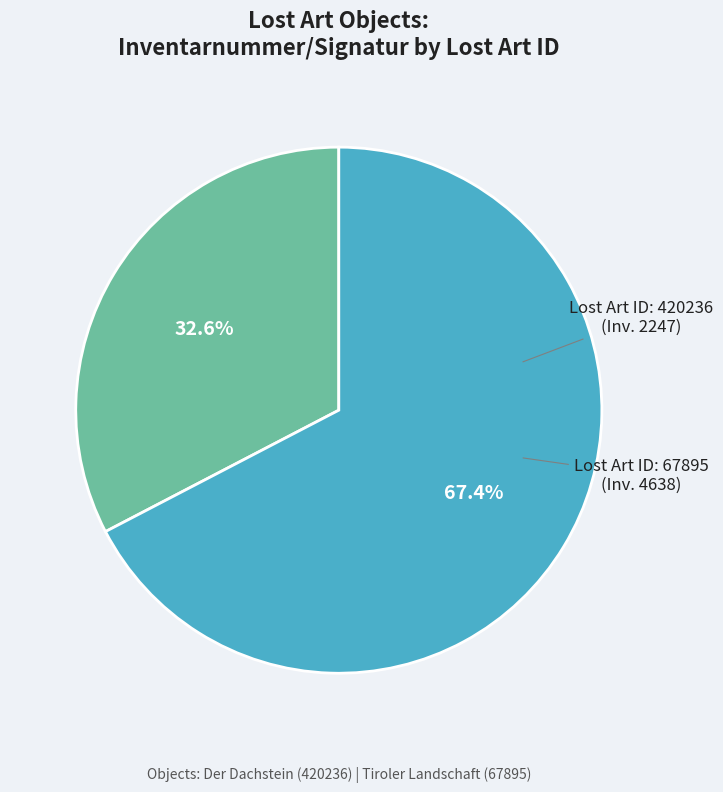

Does any single category account for the majority?

Yes